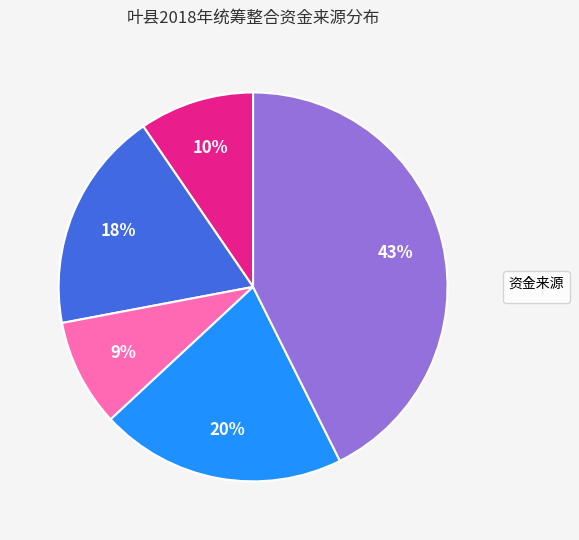

To the nearest percent, what is the difference between the largest and smallest slice percentages?

34%